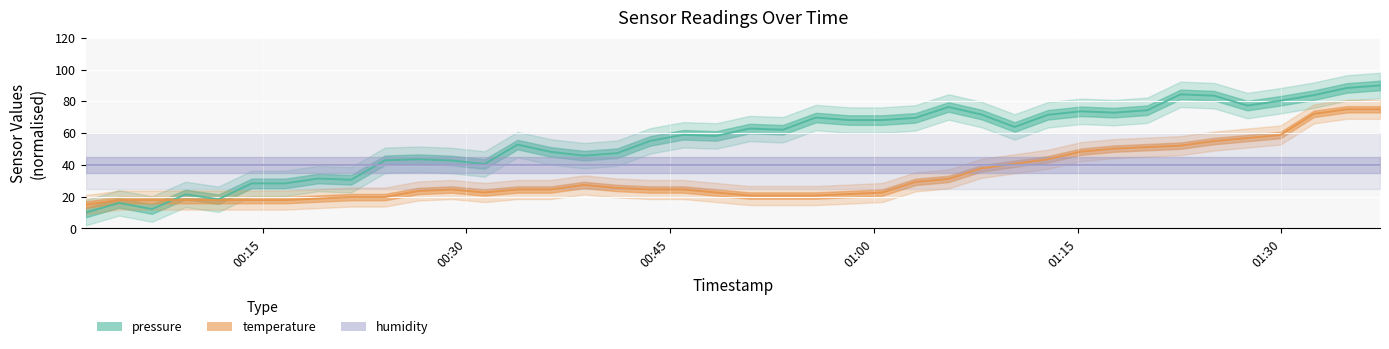

Is the value of pressure at 2024-02-14T00:24:00 greater than the value of temperature at 2024-02-14T01:32:24?

No